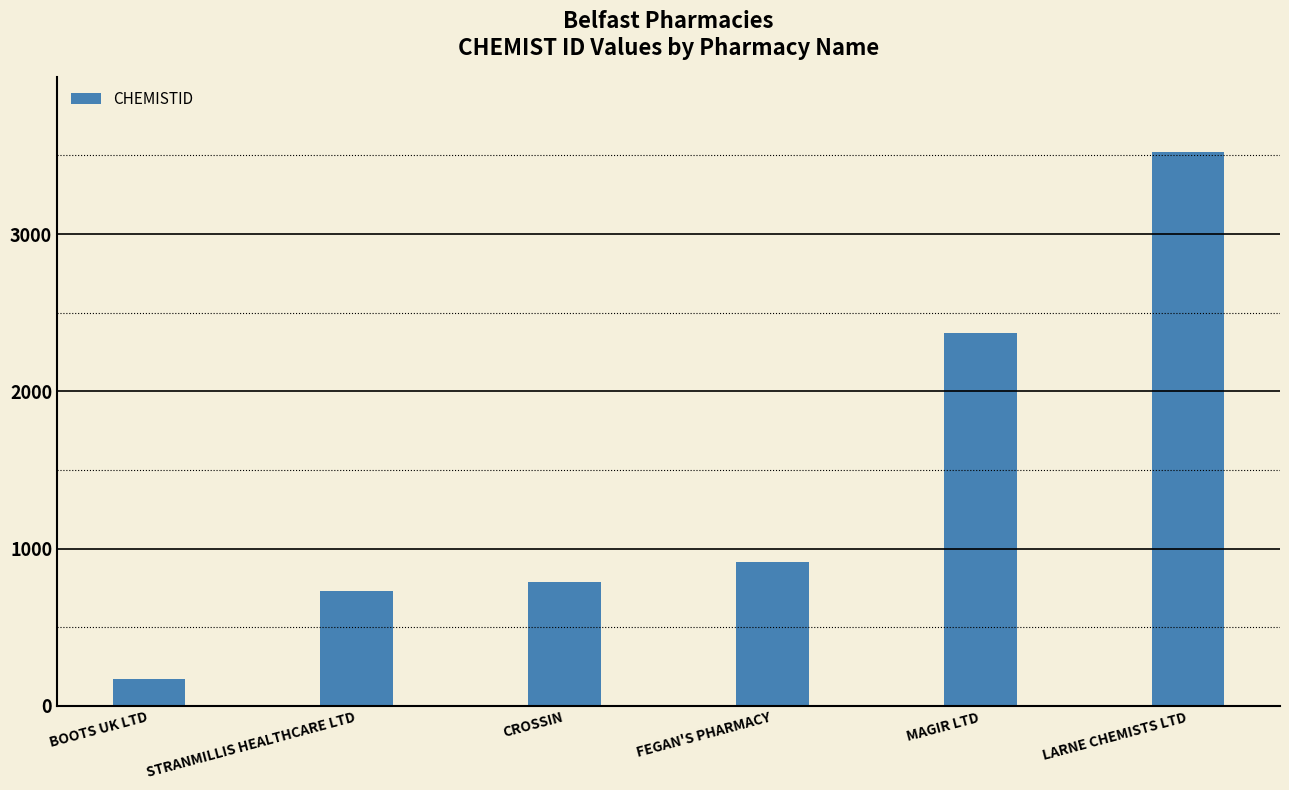

Reading left to right, extract all data points from this chart.

172	732	787	914	2370	3522